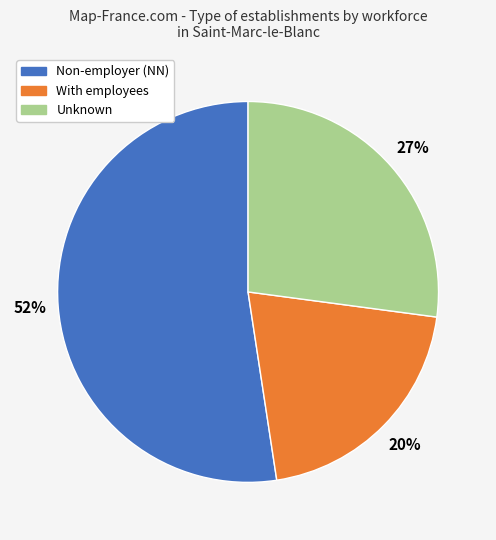

Is there a majority slice in this chart?

Yes